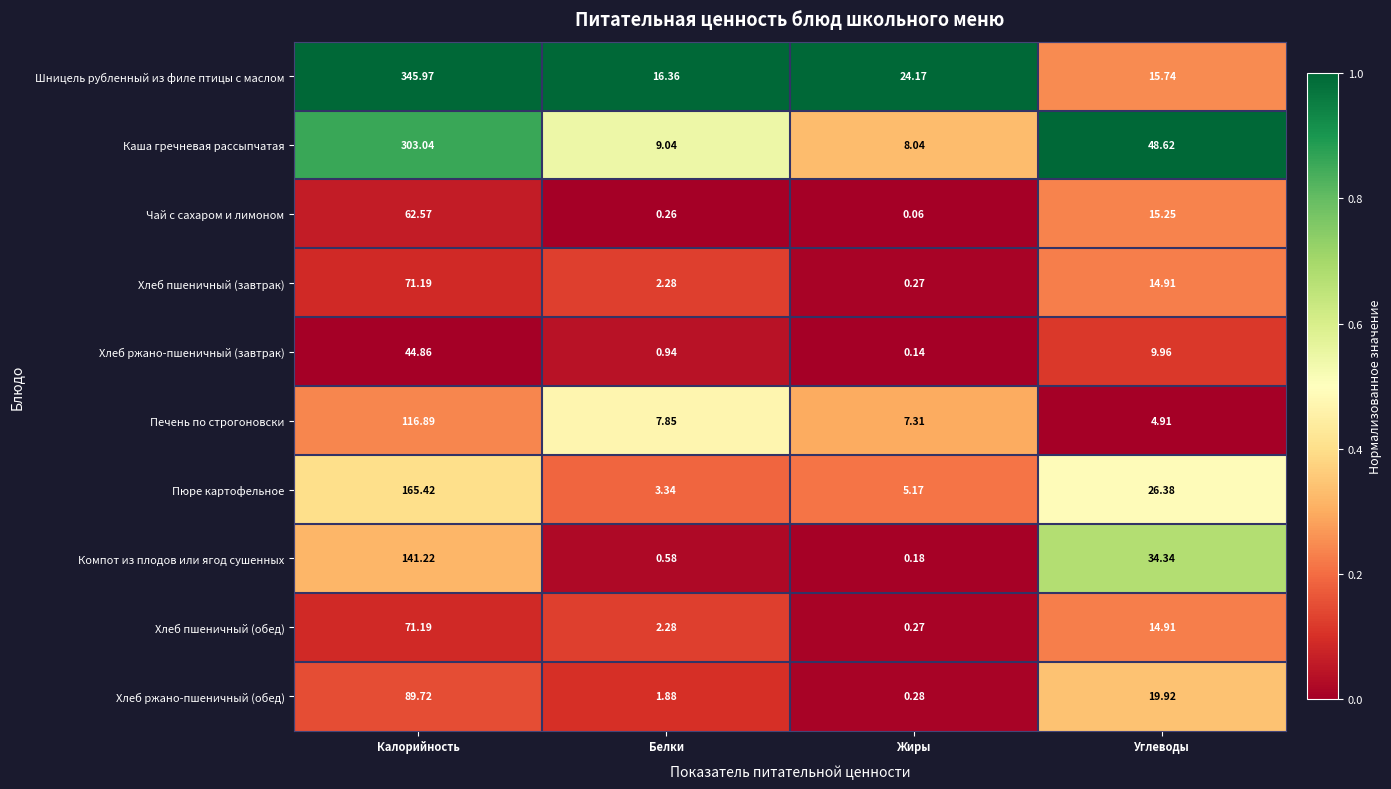

At which label does Чай с сахаром и лимоном first exceed 15?

Калорийность